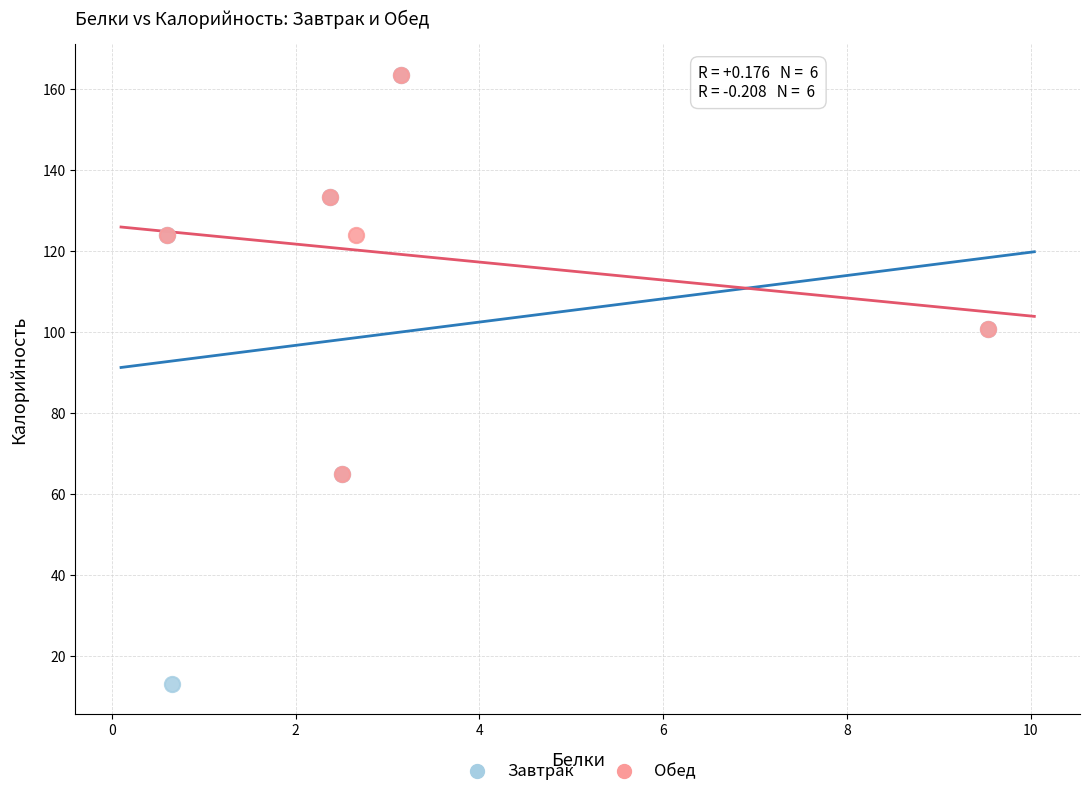

Which series has the widest spread of Y values?

Завтрак